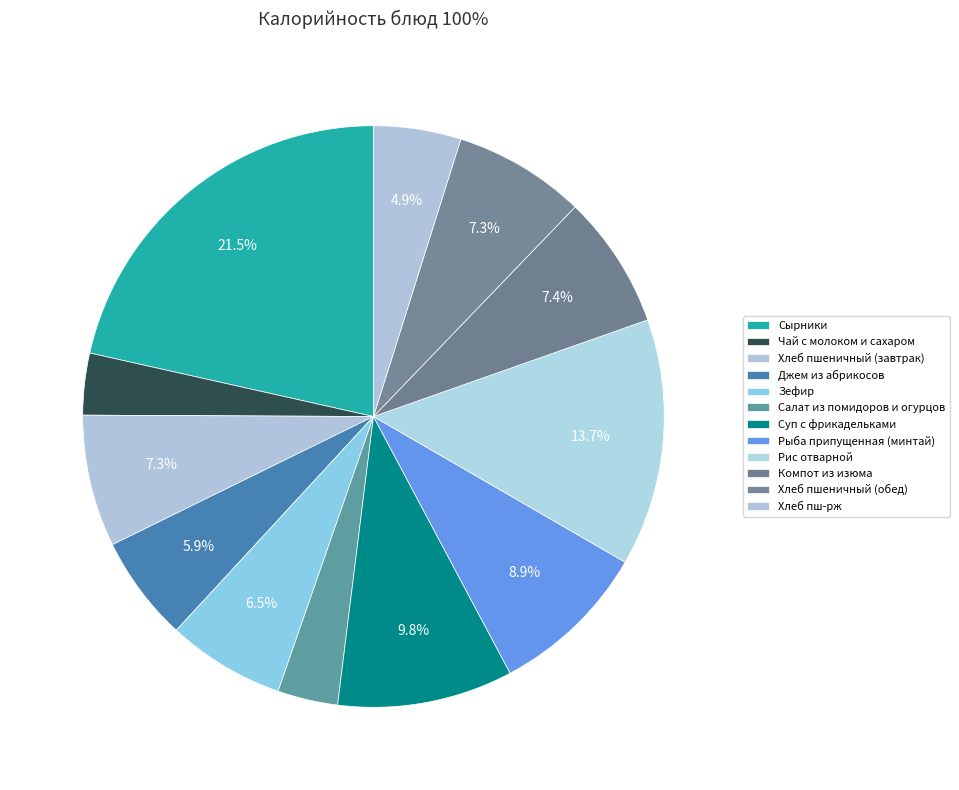

The Хлеб пшеничный (обед) slice represents 1% of the pie. True or false?

False